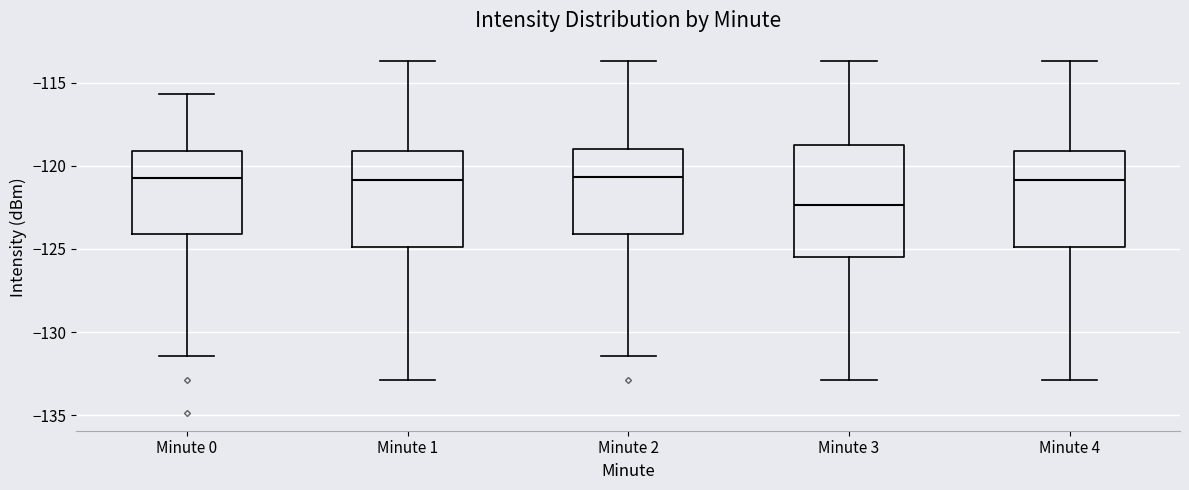

Where does the lower whisker of the box for Minute 3 end on the y-axis? The values are not printed on the chart, so give them approximately, as read against the axis.

-133.0